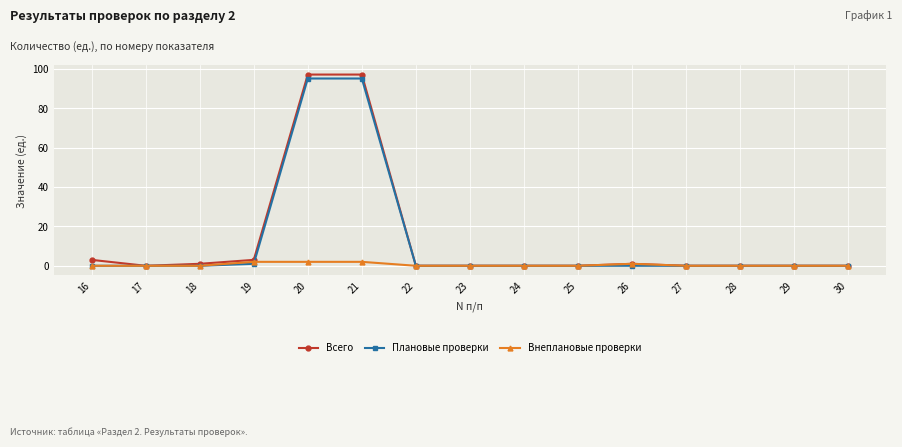

Reading left to right, list all the values displayed in this chart.

Всего: 16=3	17=0	18=1	19=3	20=97	21=97	22=0	23=0	24=0	25=0	26=1	27=0	28=0	29=0	30=0
Плановые проверки: 16=0	17=0	18=0	19=1	20=95	21=95	22=0	23=0	24=0	25=0	26=0	27=0	28=0	29=0	30=0
Внеплановые проверки: 16=0	17=0	18=0	19=2	20=2	21=2	22=0	23=0	24=0	25=0	26=1	27=0	28=0	29=0	30=0